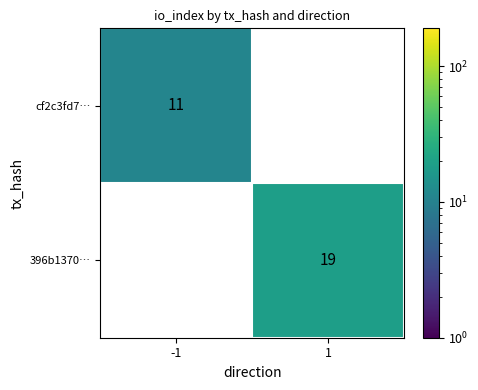

The 396b1370… series shows 19 at 1. True or false?

True